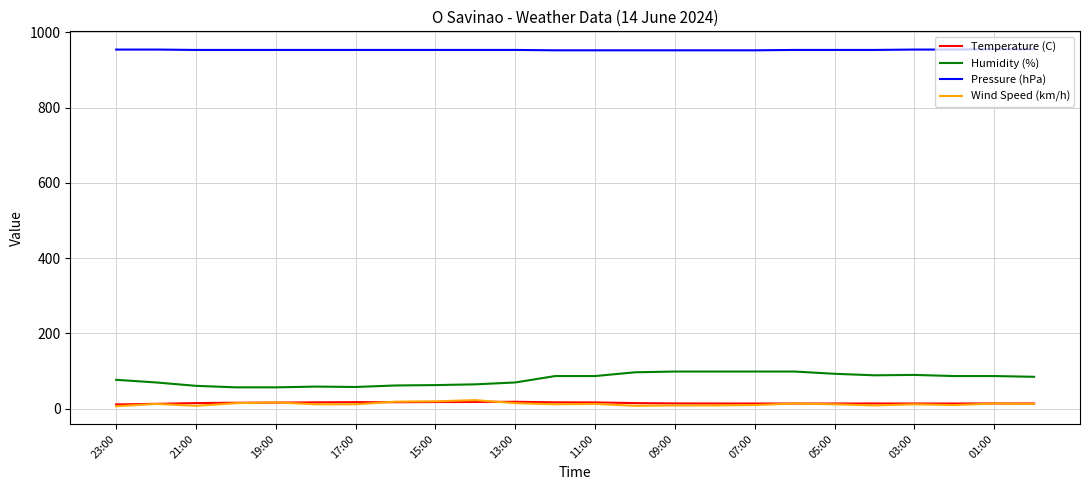

What is the sum of all Temperature (C) values?

371.0